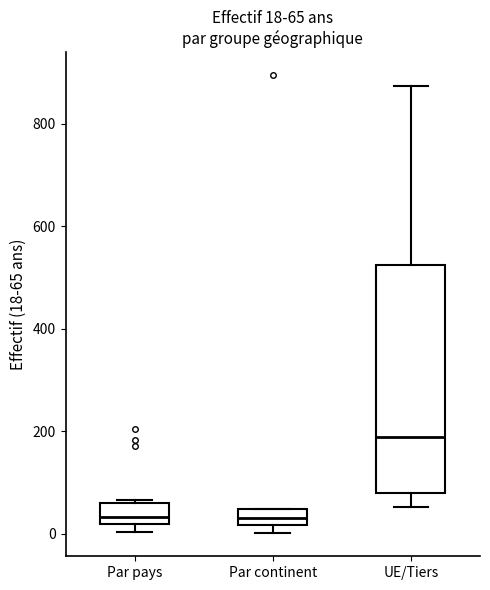

Which box is the tallest, from its lower edge to its upper edge?

UE/Tiers